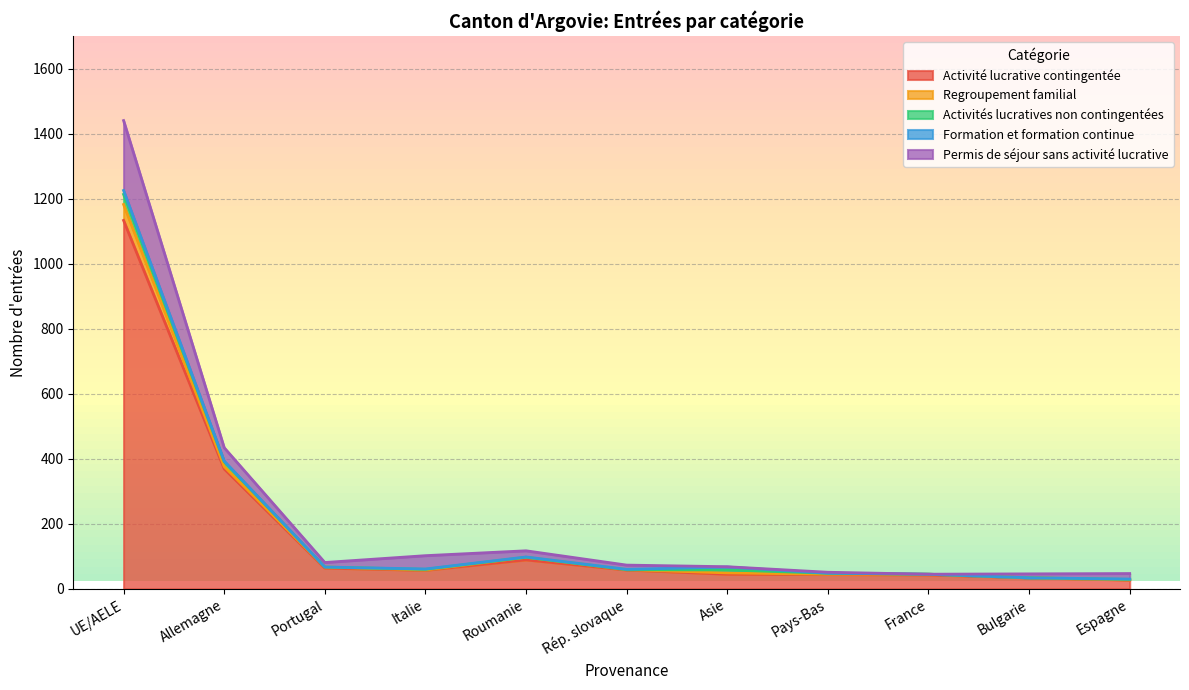

How many interior local valleys does the Activité lucrative contingentée series have?

1